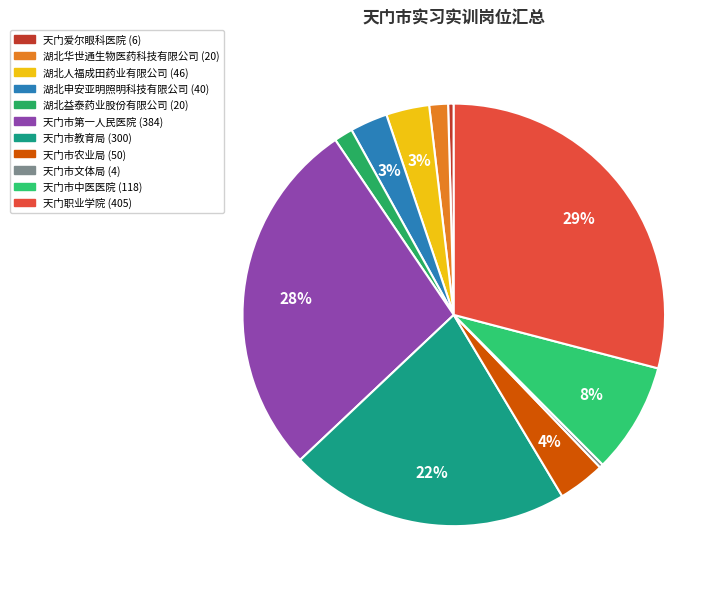

How many slices are in this pie chart?

11